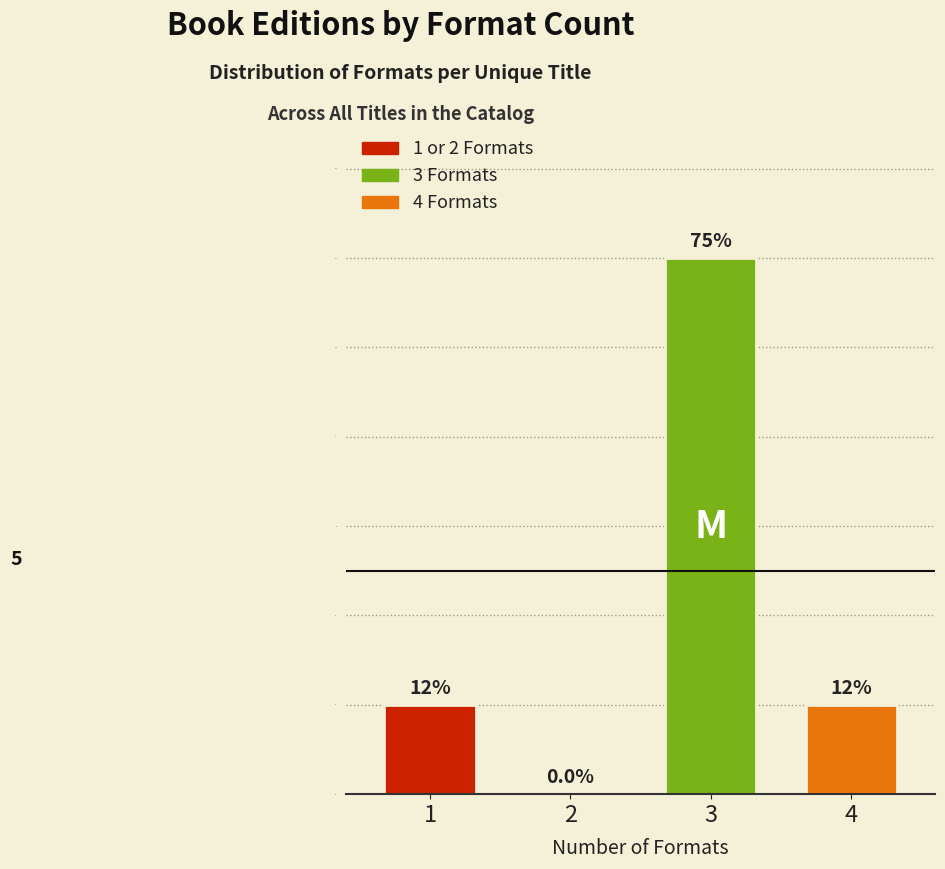

Reading left to right, what are all the values shown in this chart?

1=2	2=0	3=12	4=2